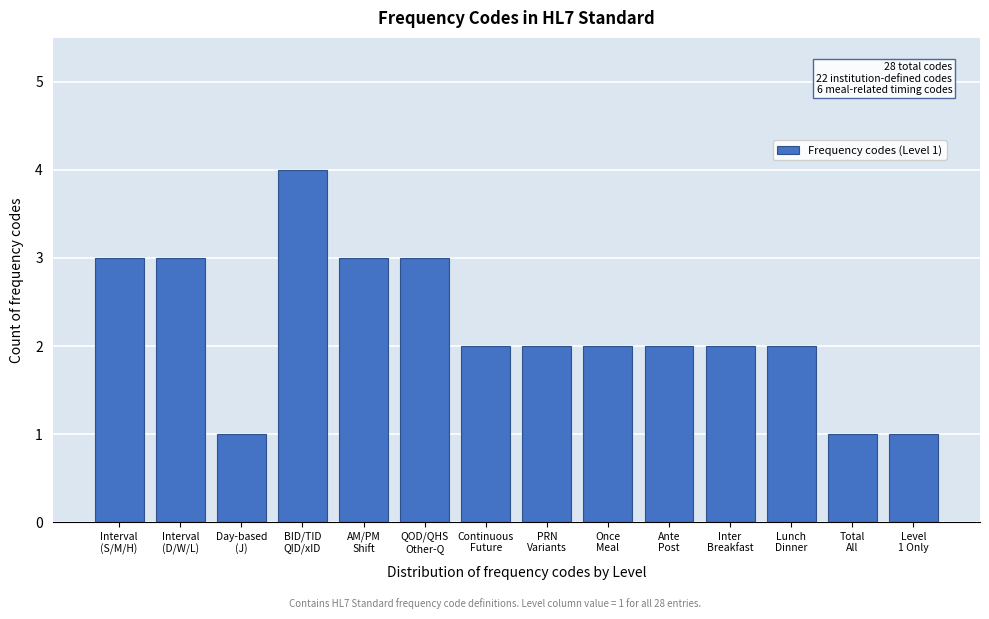

Reading left to right, list all the values displayed in this chart.

3	3	1	4	3	3	2	2	2	2	2	2	1	1